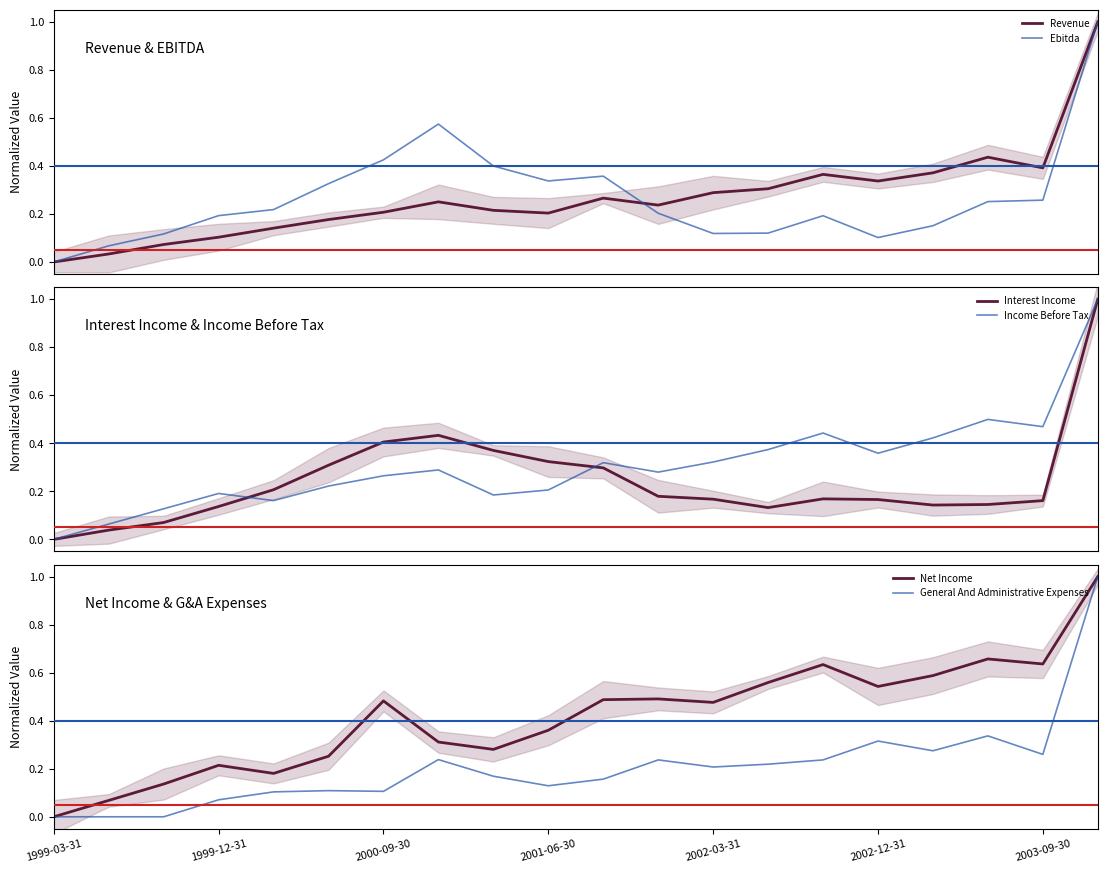

List the series in order of their peak value, highest first.

Revenue, Ebitda, Interest Income, Income Before Tax, General And Administrative Expenses, Net Income